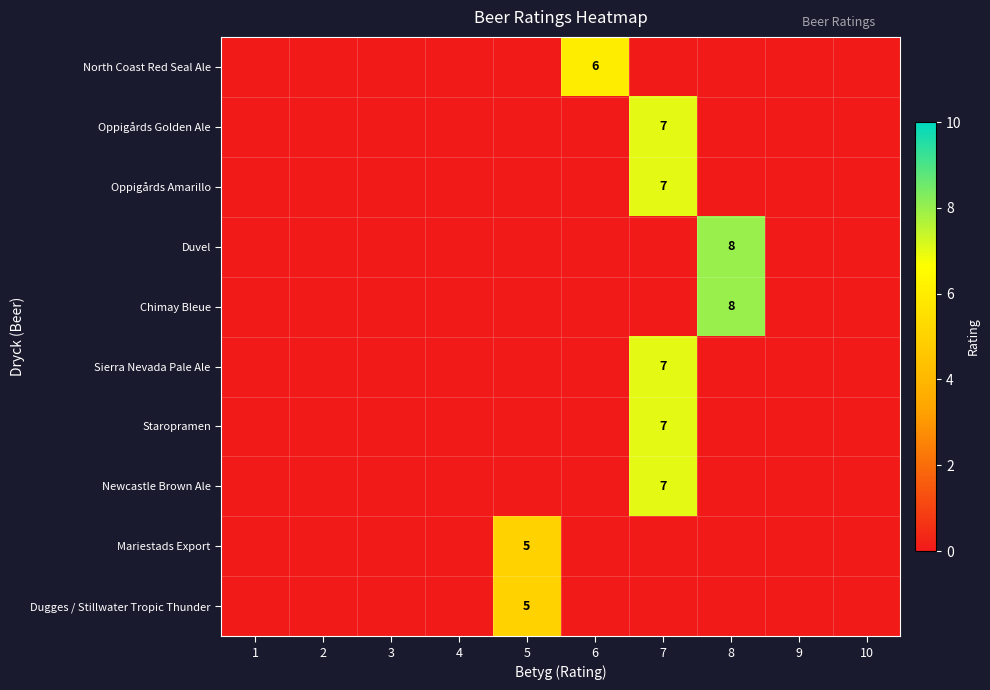

The Oppigårds Golden Ale series shows 12 at 7. True or false?

False